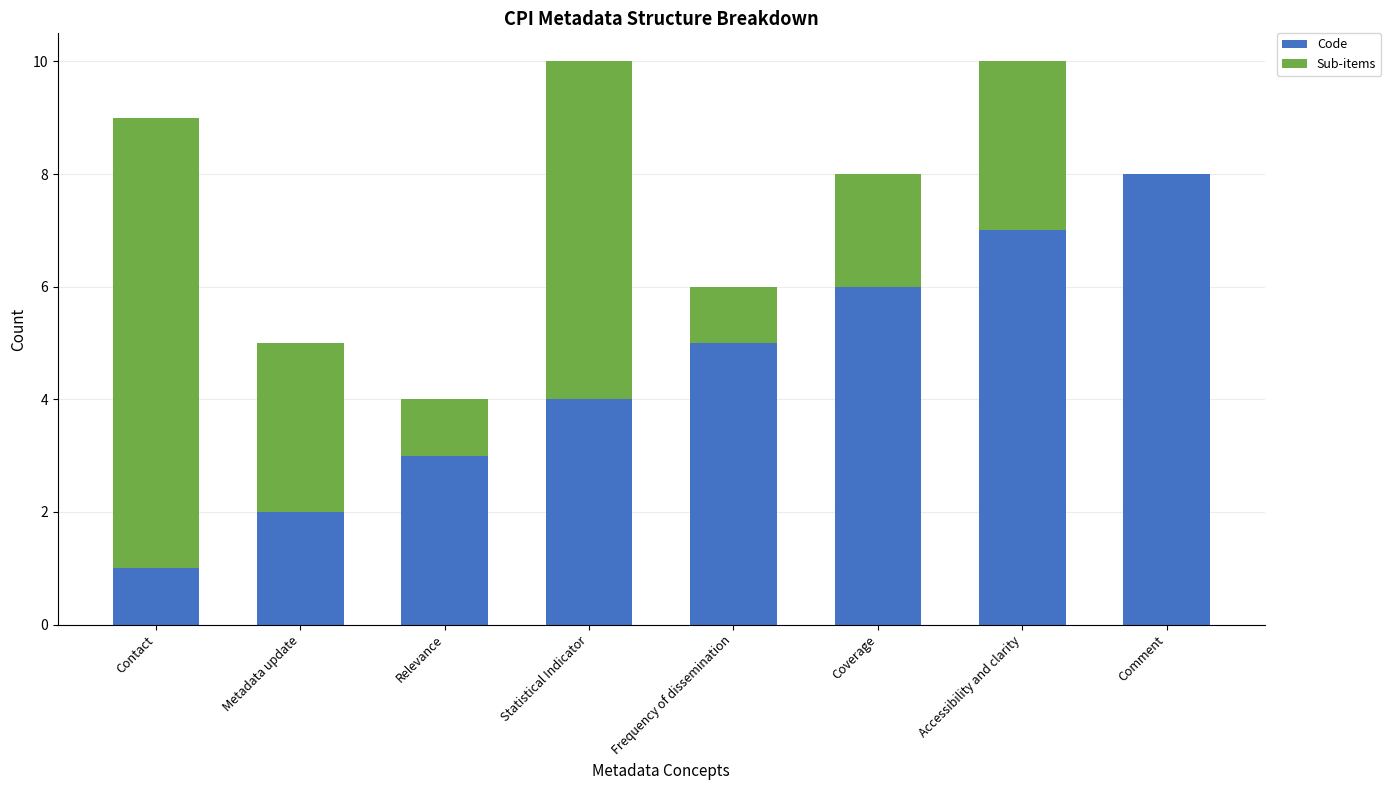

What are all the series names shown in the legend?

Code, Sub-items